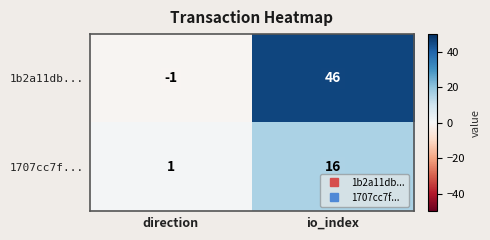

Is the value of 1b2a11db... at io_index greater than the value of 1707cc7f... at direction?

Yes